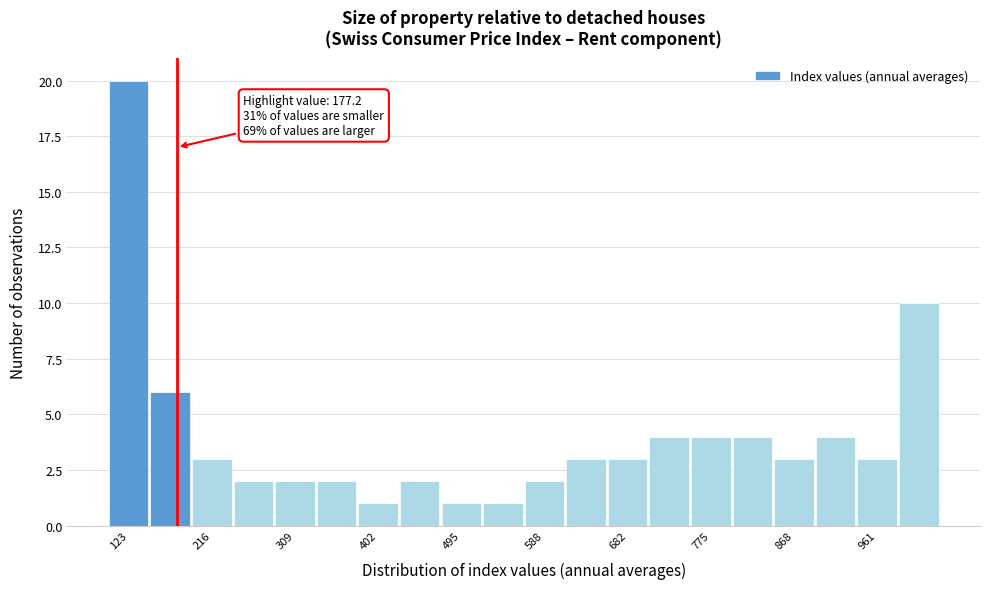

Over which range of the x-axis is the bar tallest?

100 to 150